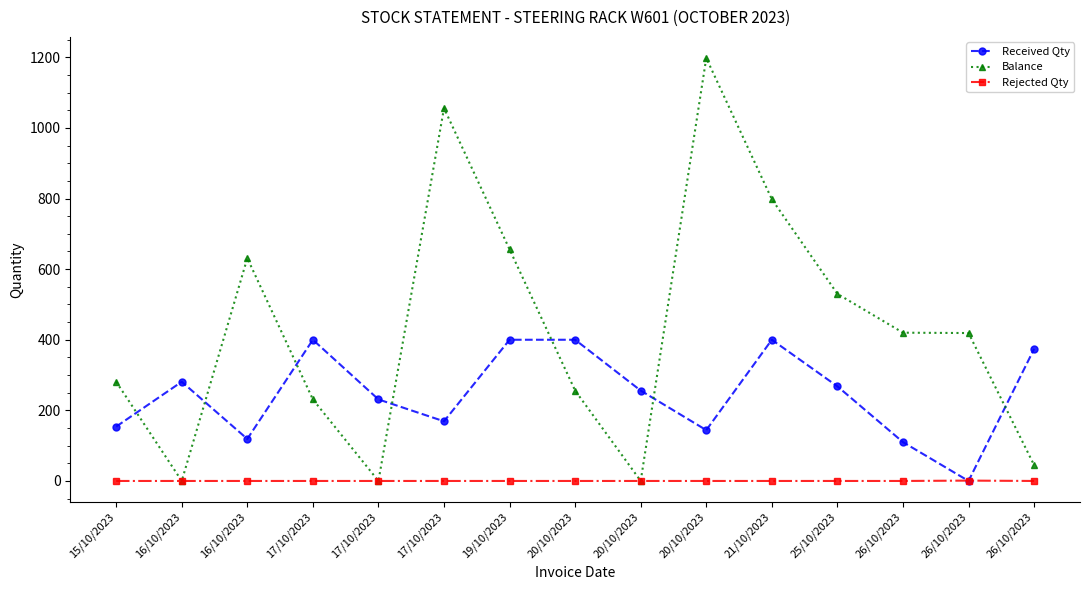

Is this an area chart (filled region under the line)?

No